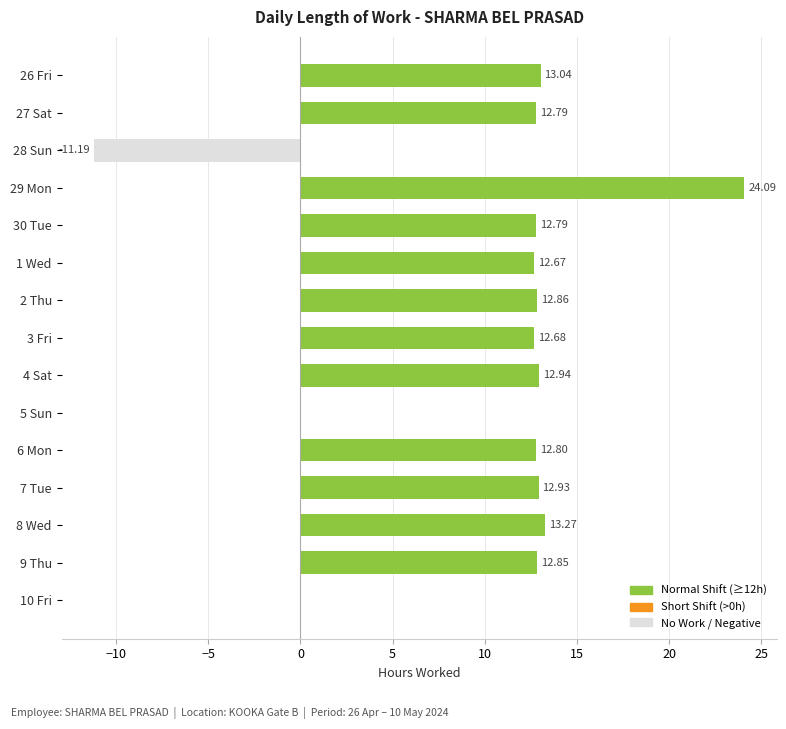

What is the sum of the values at 10 Fri and 1 Wed?

12.7